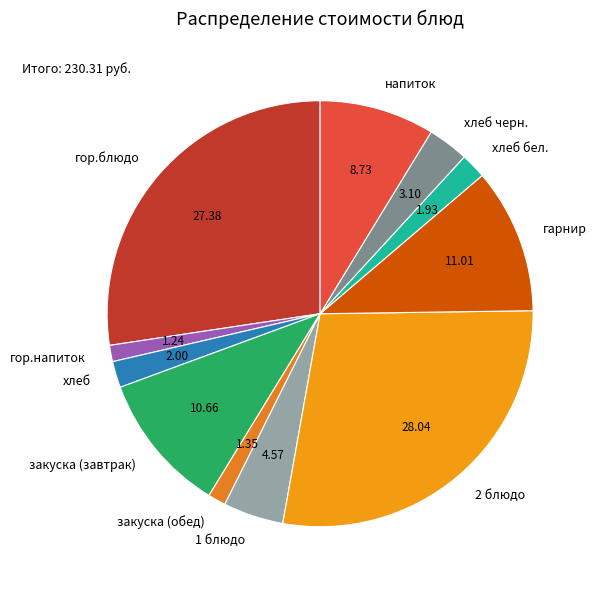

Does any single category account for the majority?

No